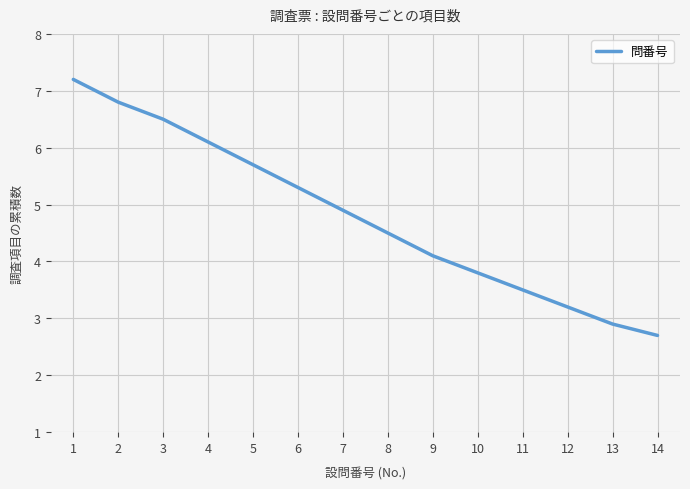

What is the difference between the maximum and minimum values?

4.5